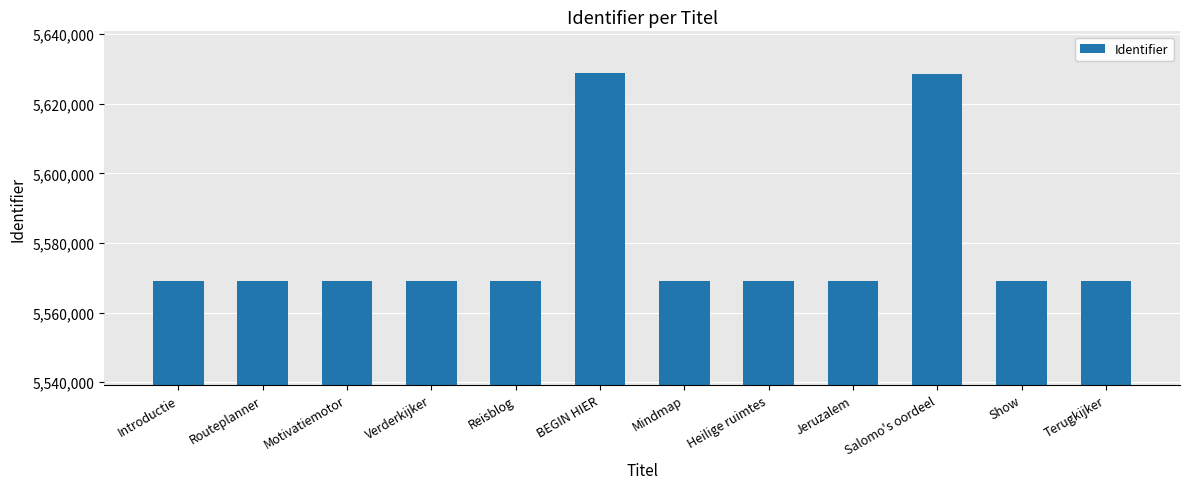

How many bars are there in total?

12